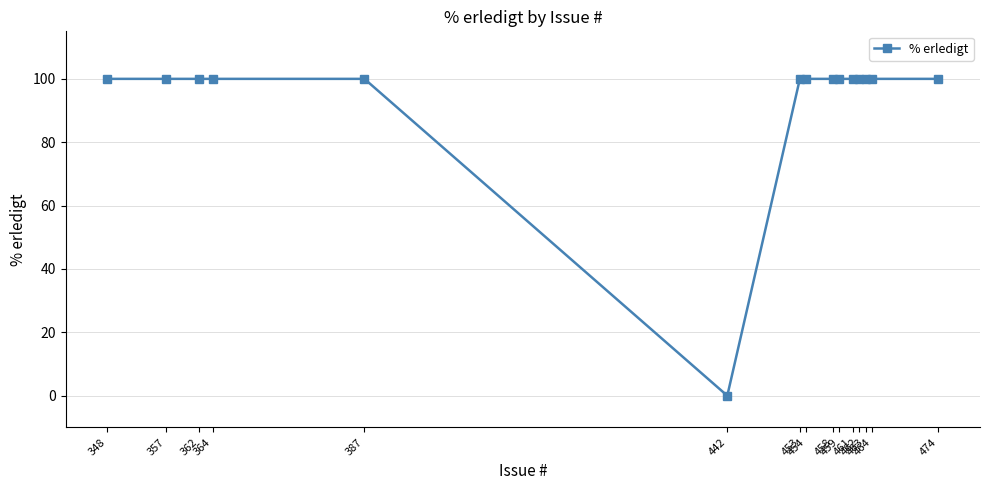

What is the difference between the maximum and minimum values?

100